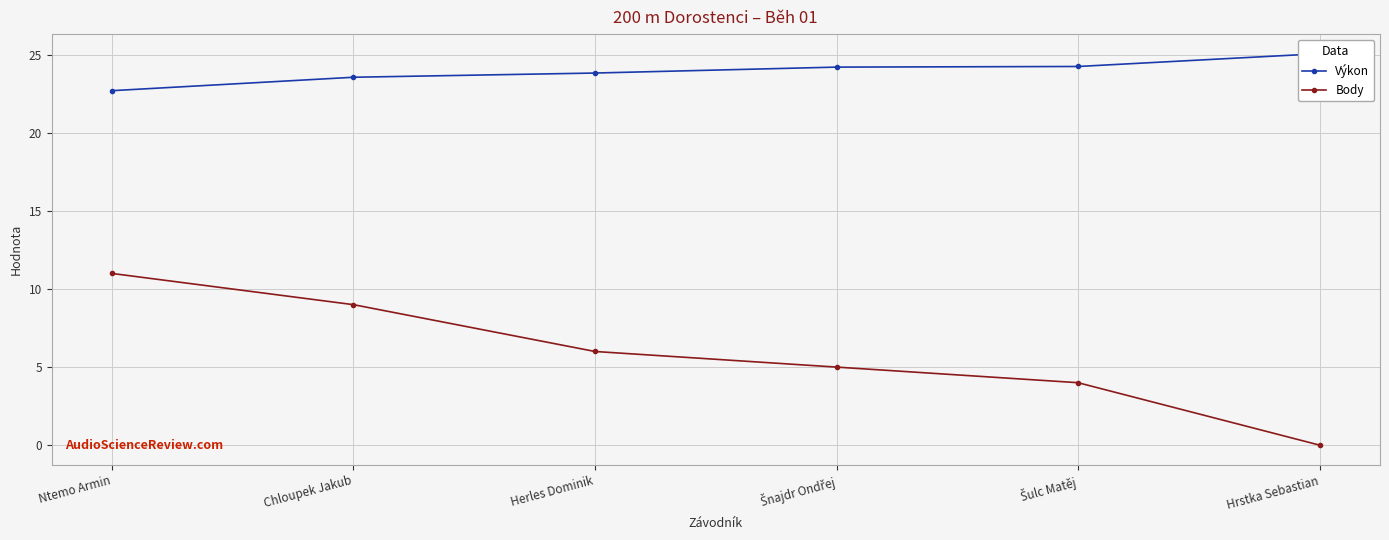

Count the number of data series in this chart.

2